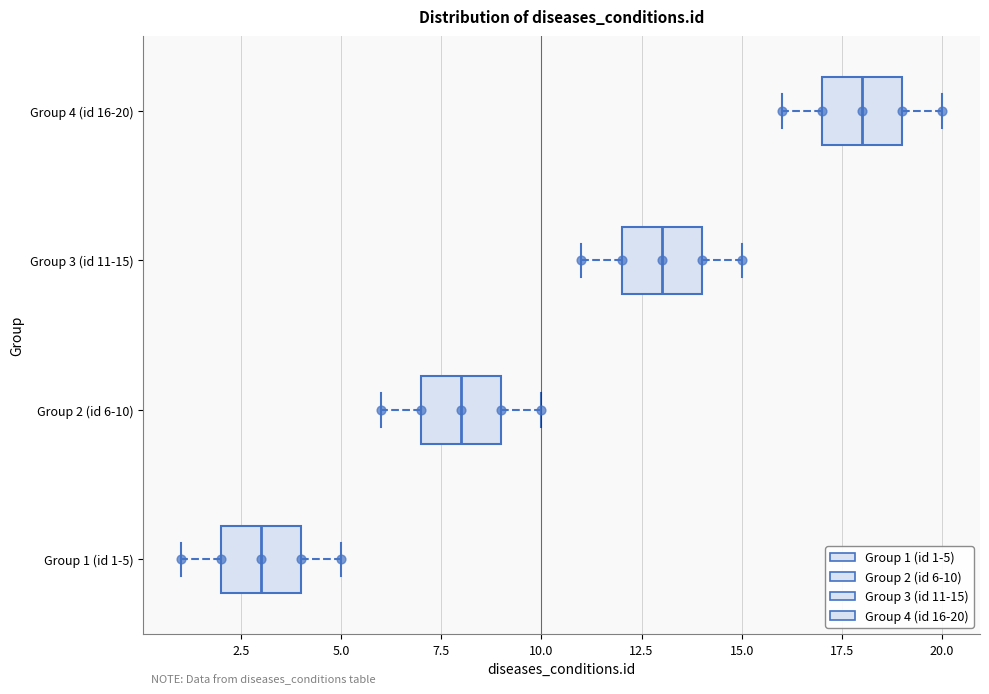

Reading bottom to top, read every box against the x-axis: the position of its median line, the range the box covers, and the ends of its whiskers. The values are not printed on the chart, so give them approximately, as read against the axis.

Group 1 (id 1-5): median 3, box 2 to 4, whiskers 1 to 5
Group 2 (id 6-10): median 8, box 7 to 9, whiskers 6 to 10
Group 3 (id 11-15): median 13, box 12 to 14, whiskers 11 to 15
Group 4 (id 16-20): median 18, box 17 to 19, whiskers 16 to 20